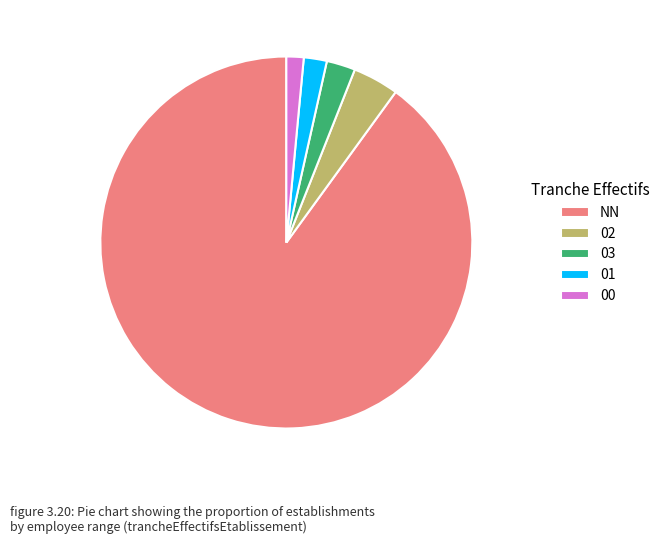

True or false: 02 accounts for 4% of the total.

True